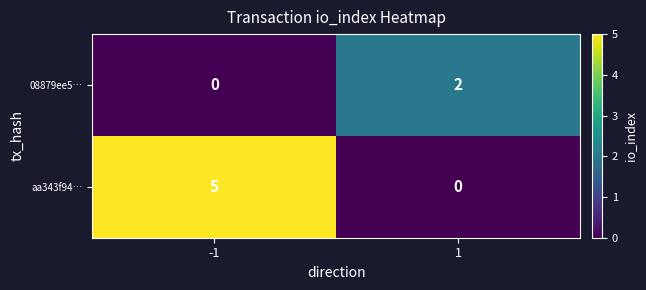

List the series in order of their peak value, highest first.

aa343f94…, 08879ee5…